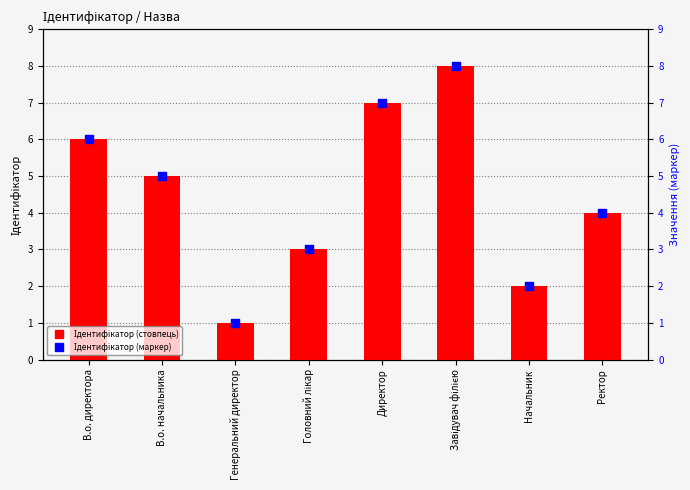

At which category is the sum across all series the highest?

Завідувач філією